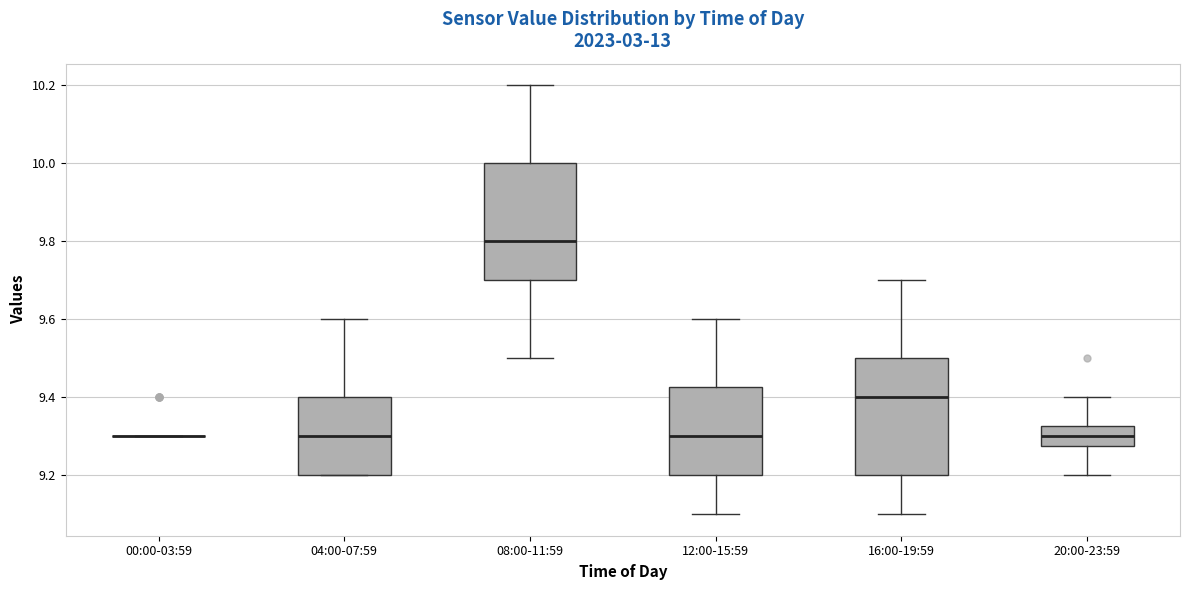

Where does the upper whisker of the box for 04:00-07:59 end on the y-axis? The values are not printed on the chart, so give them approximately, as read against the axis.

9.60